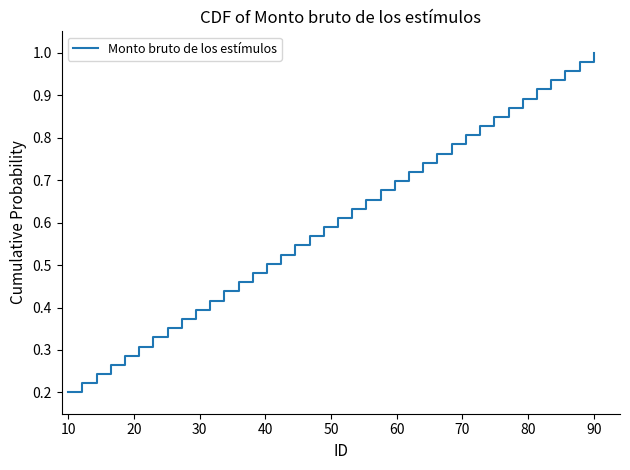

Which label corresponds to the smallest value in the chart?

10